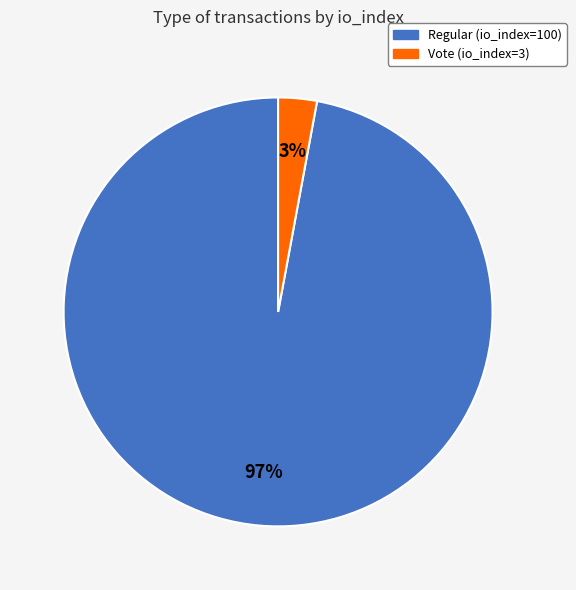

Is it true that Regular (io_index=100) is 97% of the pie?

True